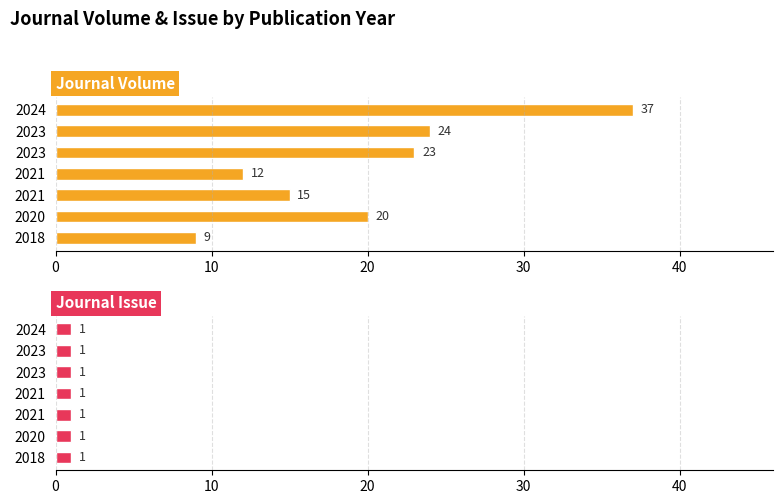

At 40, list the series in order from largest to smallest.

Journal Volume, Journal Issue